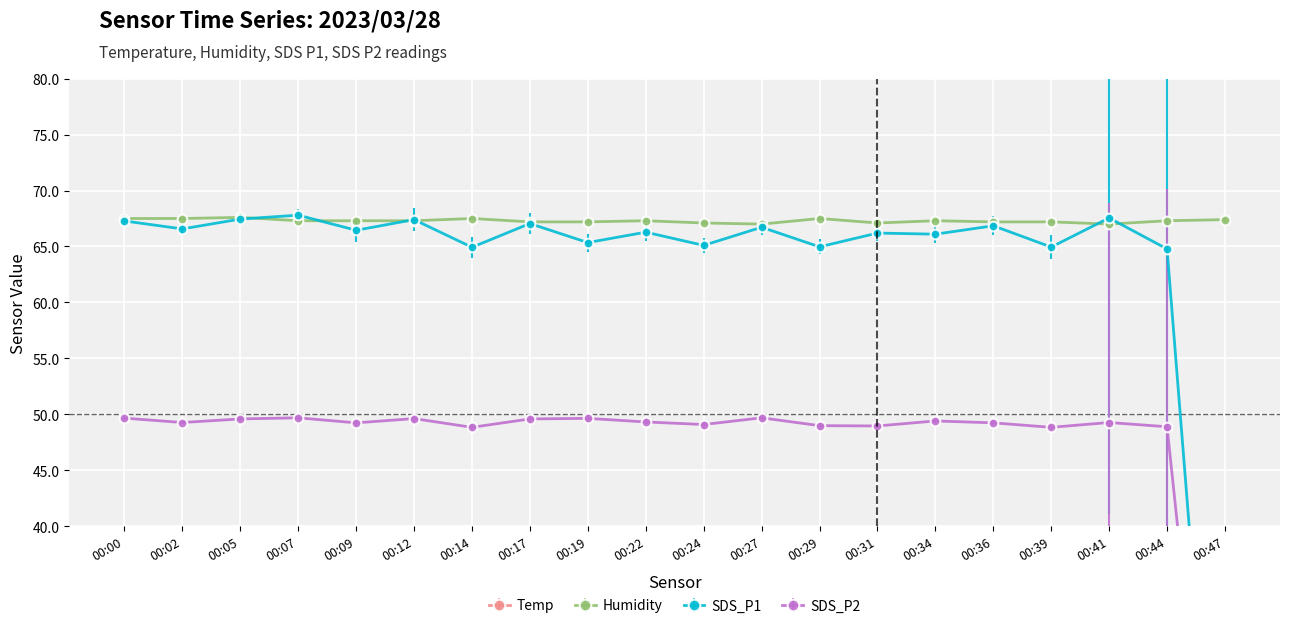

Is this an area chart (filled region under the line)?

No